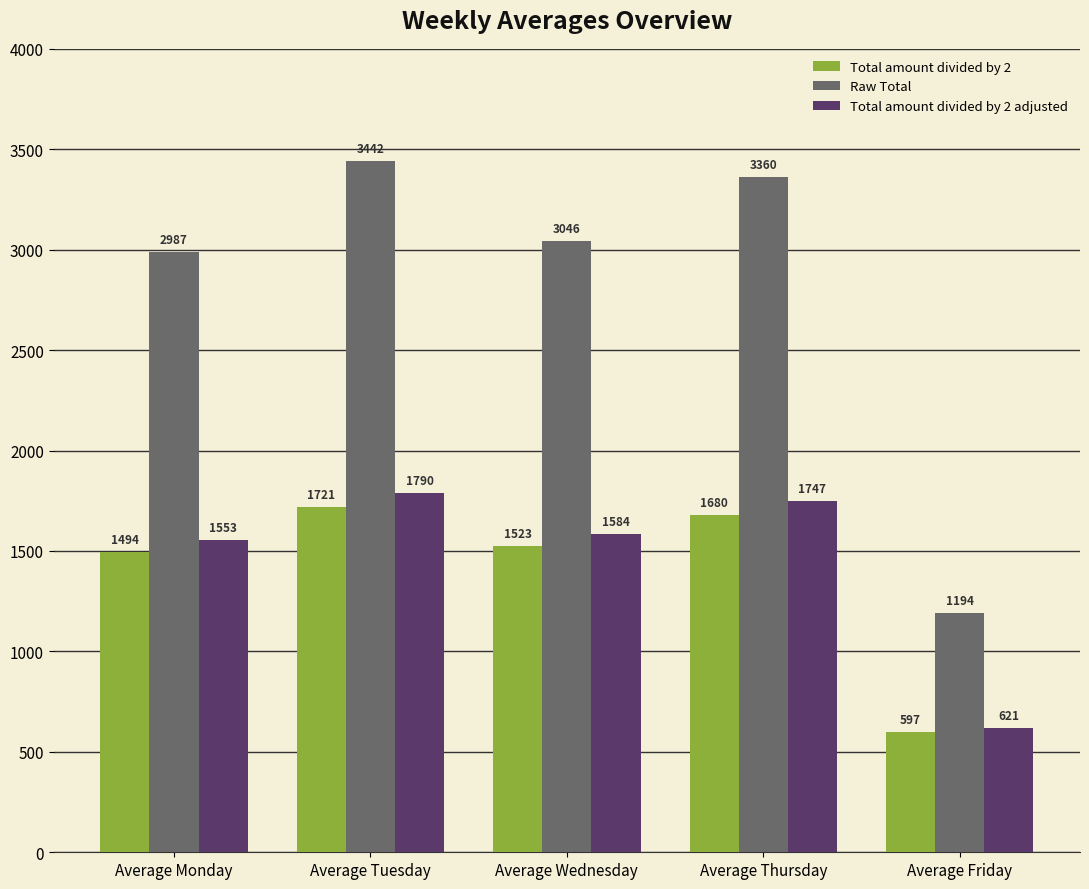

What value does the Raw Total series have at Average Tuesday?

3441.5